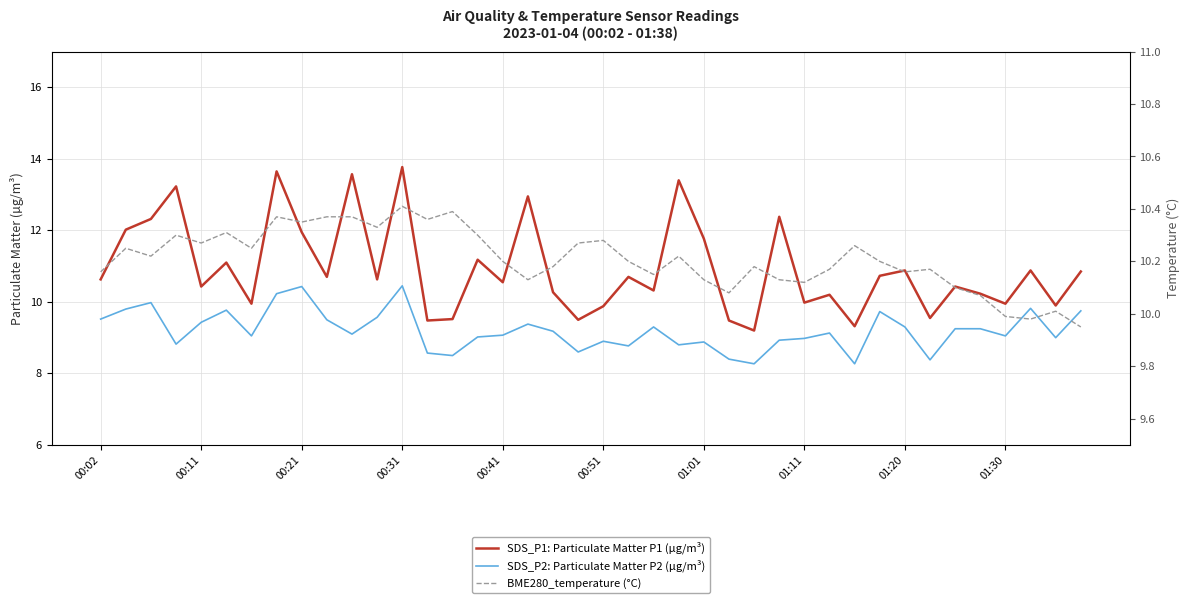

Is the value of BME280_temperature (°C) at 00:51 greater than the value of SDS_P2: Particulate Matter P2 (µg/m³) at 24?

Yes